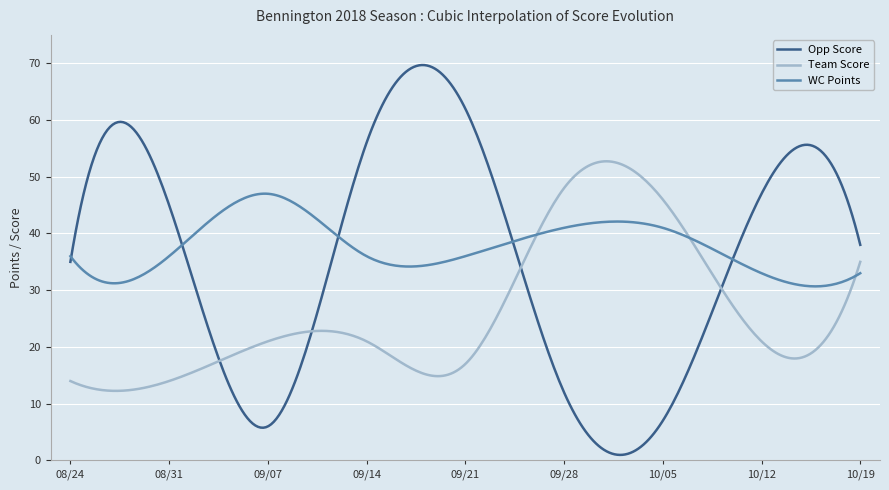

List the series in order of their overall mean, highest first.

WC Points, Opp Score, Team Score